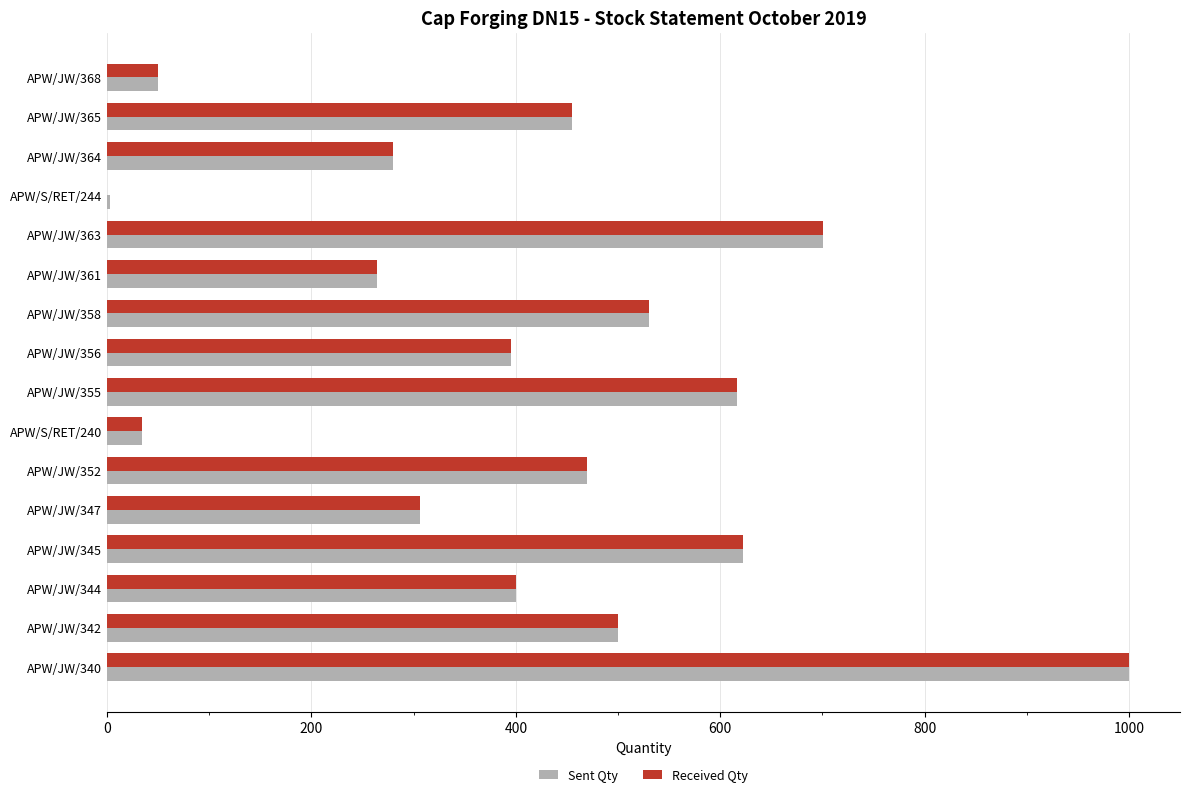

Is the value of Received Qty at APW/JW/355 greater than the value of Sent Qty at APW/JW/358?

Yes